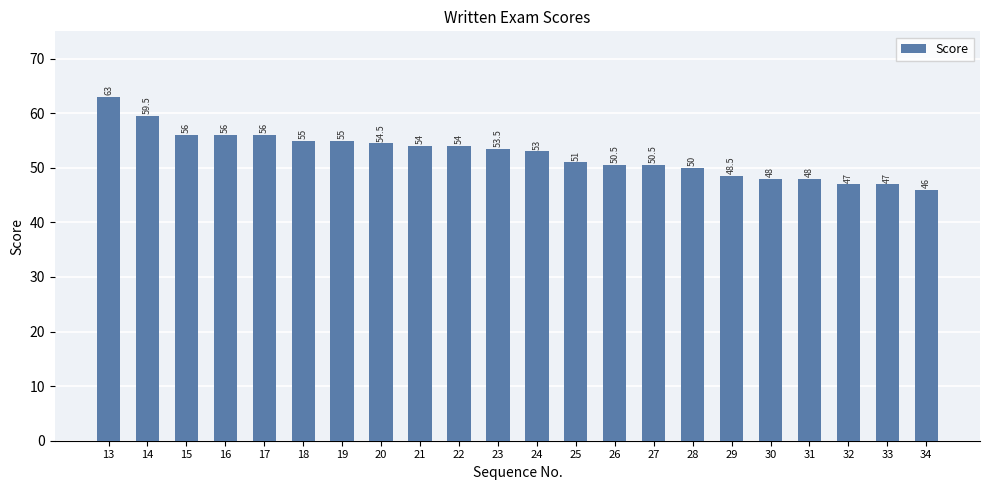

What is the difference between the values at 15 and 26?

5.5